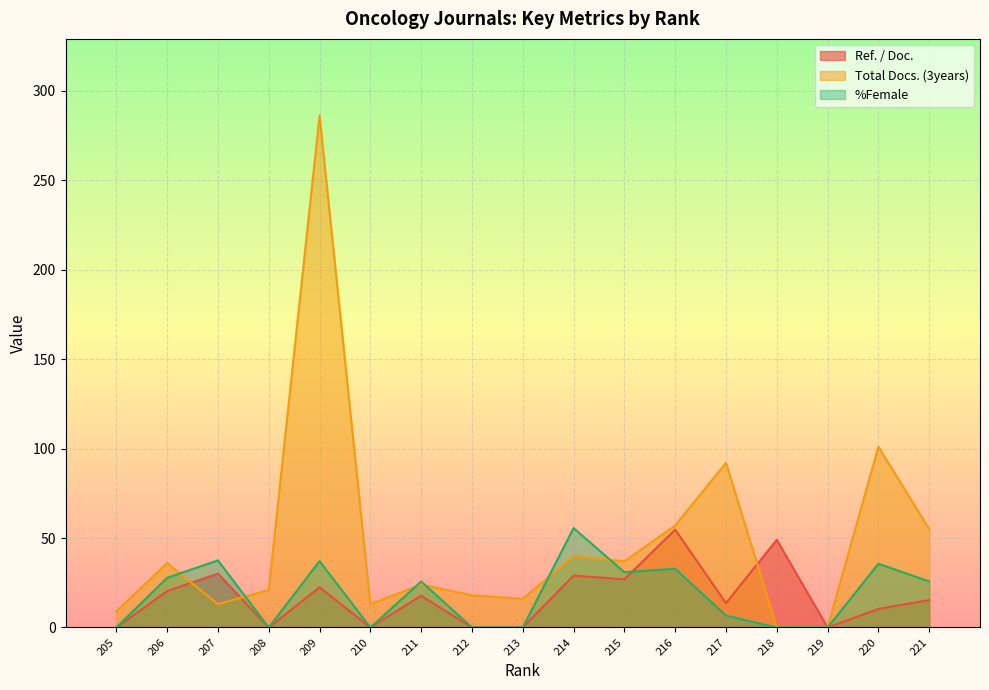

The %Female series shows 0.0 at 208. True or false?

True